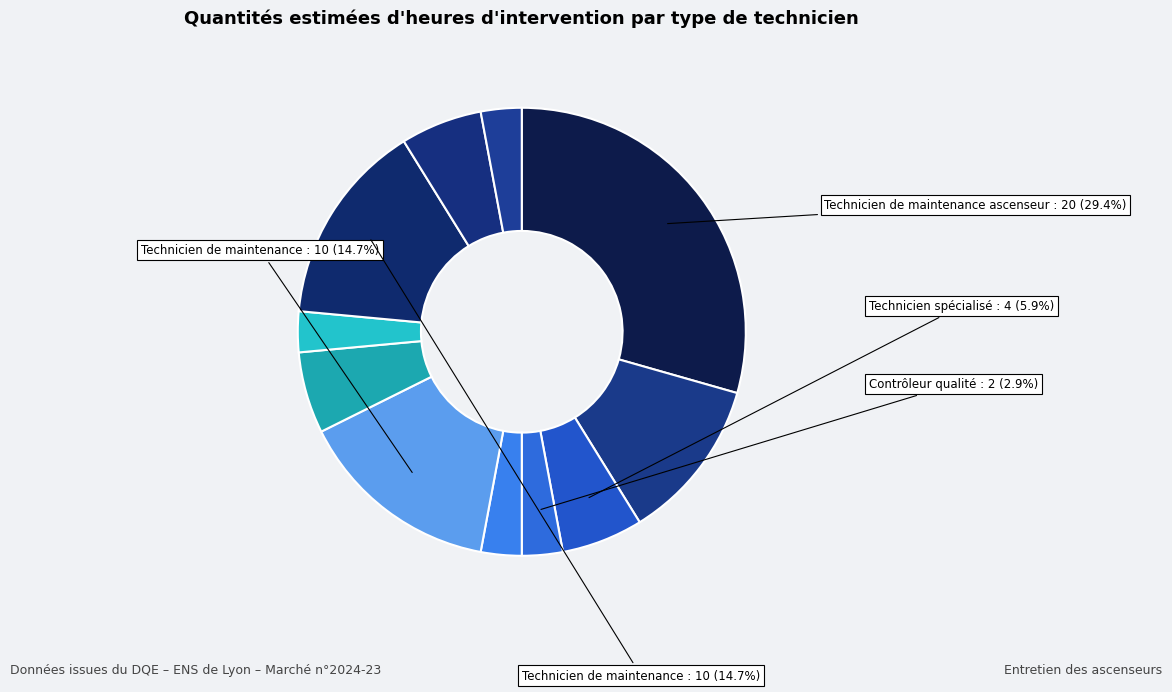

Count the number of slices in the pie.

11